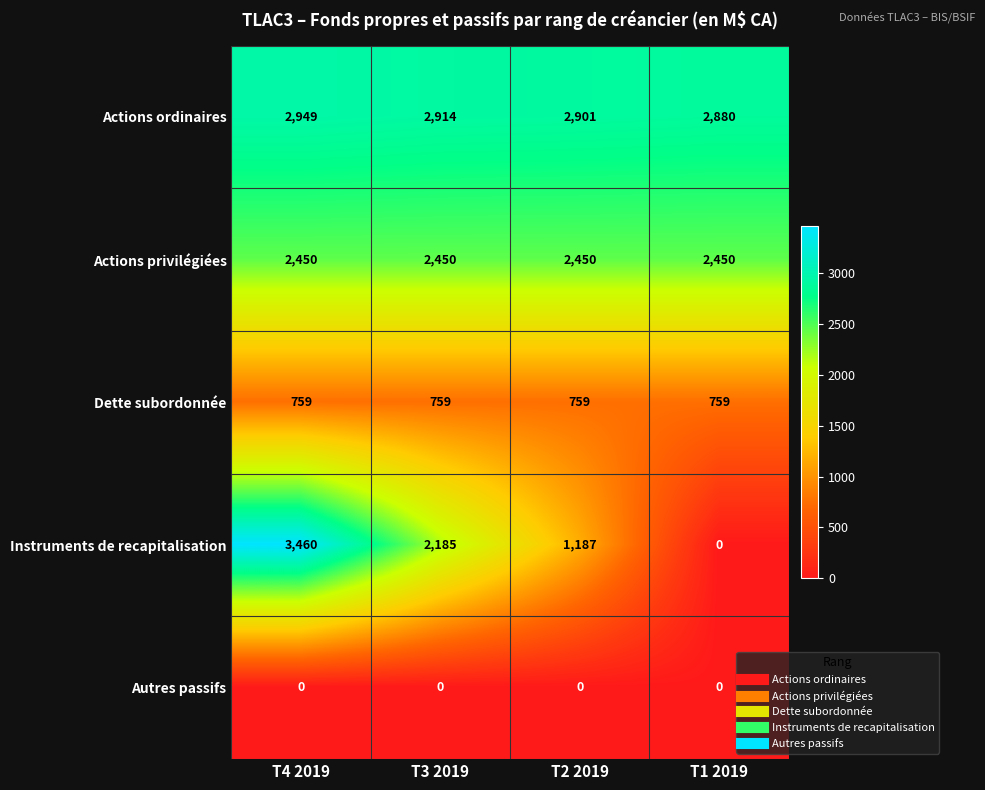

Which series changed the most between T4 2019 and T2 2019?

Instruments de recapitalisation